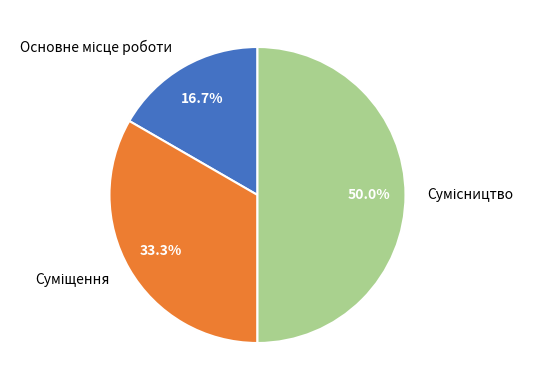

Is it true that Основне місце роботи is 8% of the pie?

False